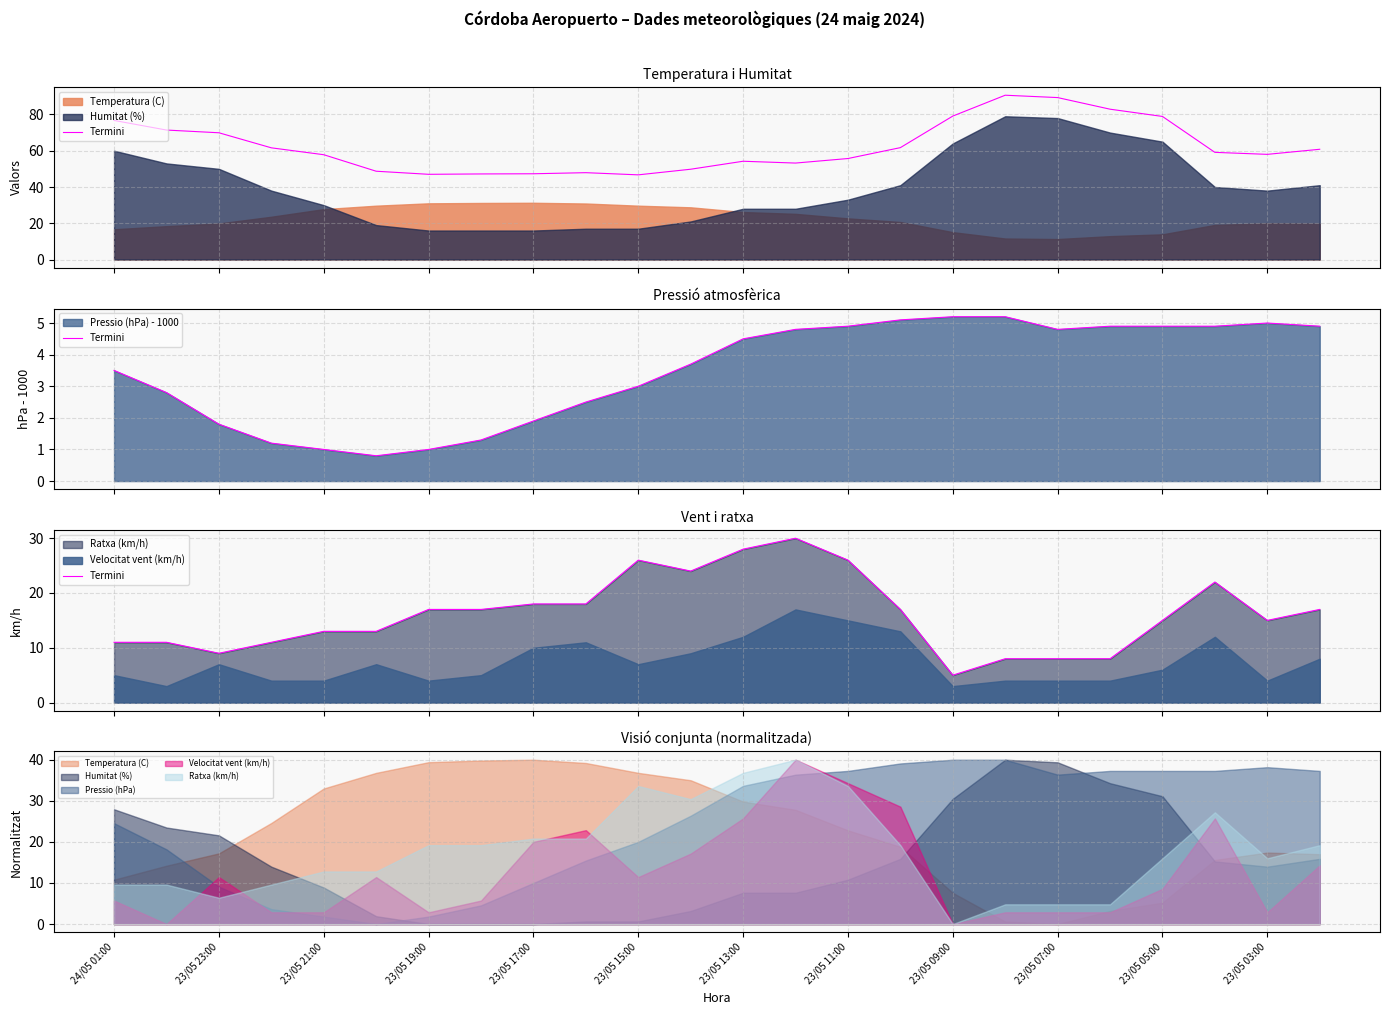

What is the difference between the values at 23/05 11:00 and 21?

5